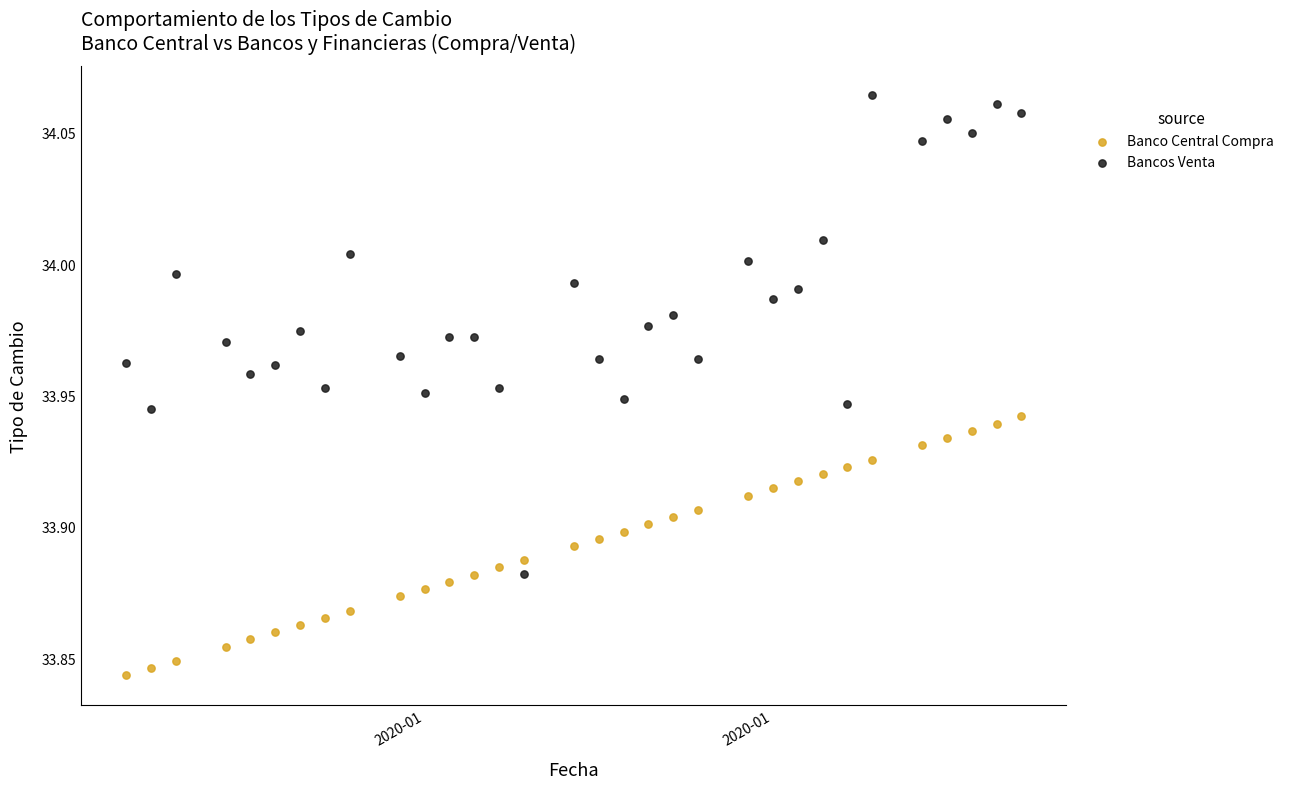

Which series contains the lowest Y value?

Banco Central Compra